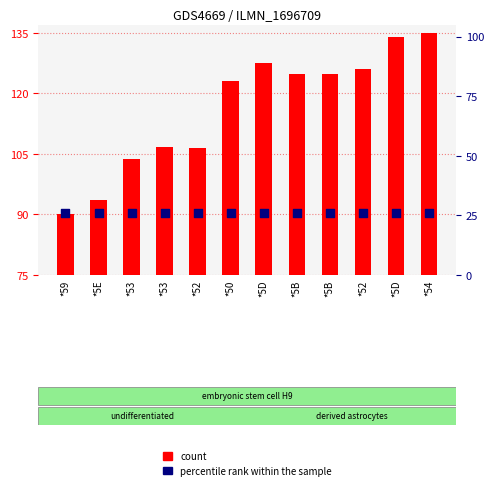

Which series contains the lowest Y value?

count